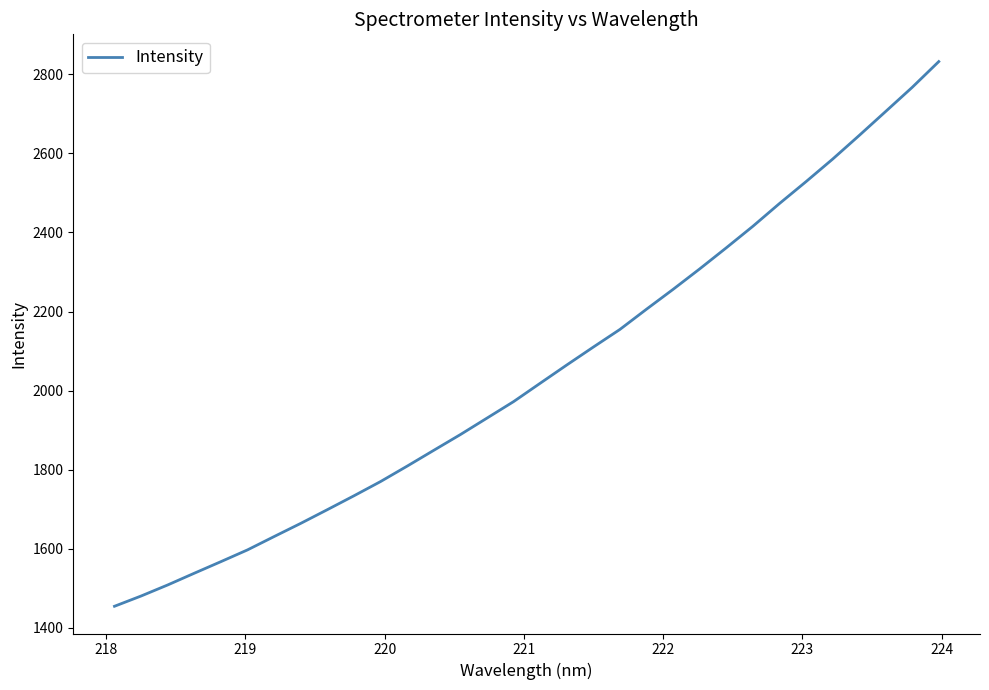

Reading left to right, list all the values displayed in this chart.

1454.1	1480.1	1508.1	1537.8	1567.1	1596.9	1630.6	1664.0	1698.6	1733.7	1769.8	1808.8	1848.8	1888.6	1930.3	1972.0	2018.5	2064.7	2110.1	2154.7	2205.9	2256.1	2307.8	2361.2	2415.6	2473.1	2528.5	2585.5	2645.3	2706.2	2767.3	2832.5